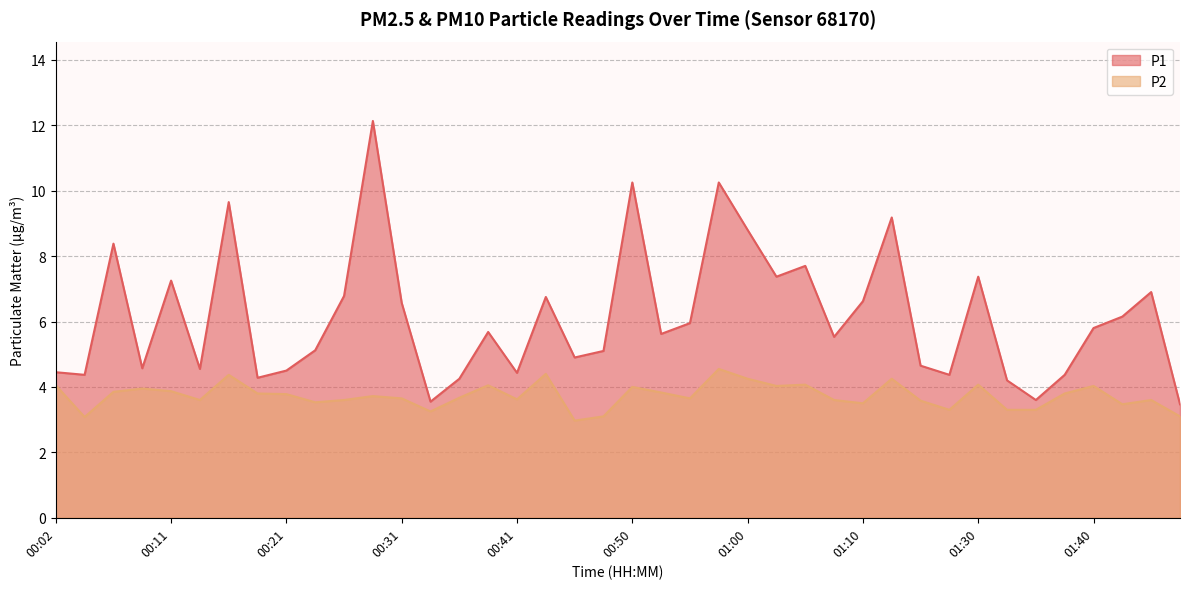

Does the chart have visible grid lines?

Yes